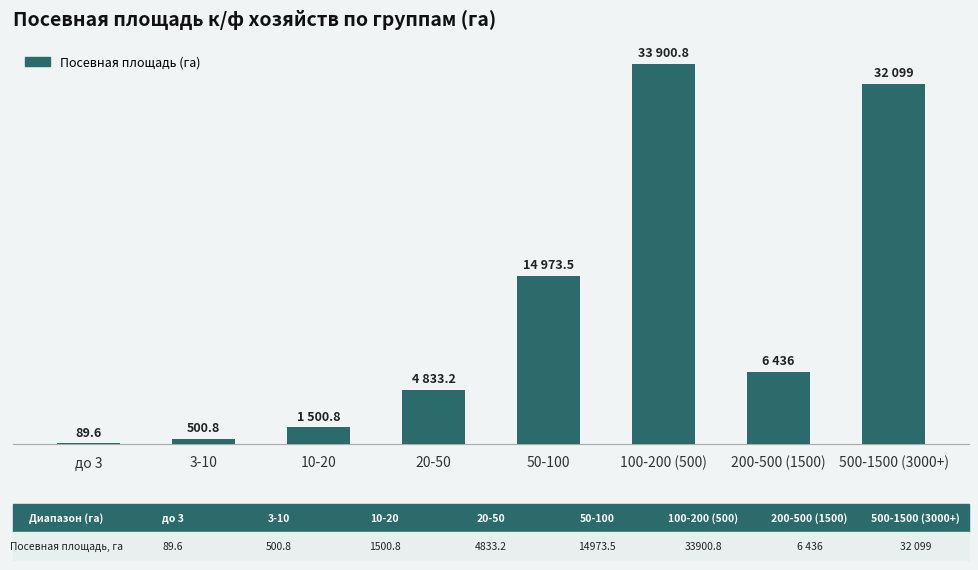

Reading left to right, transcribe all the data shown in this chart.

89.6	500.8	1500.8	4833.2	14973.5	33900.8	6436.0	32099.0